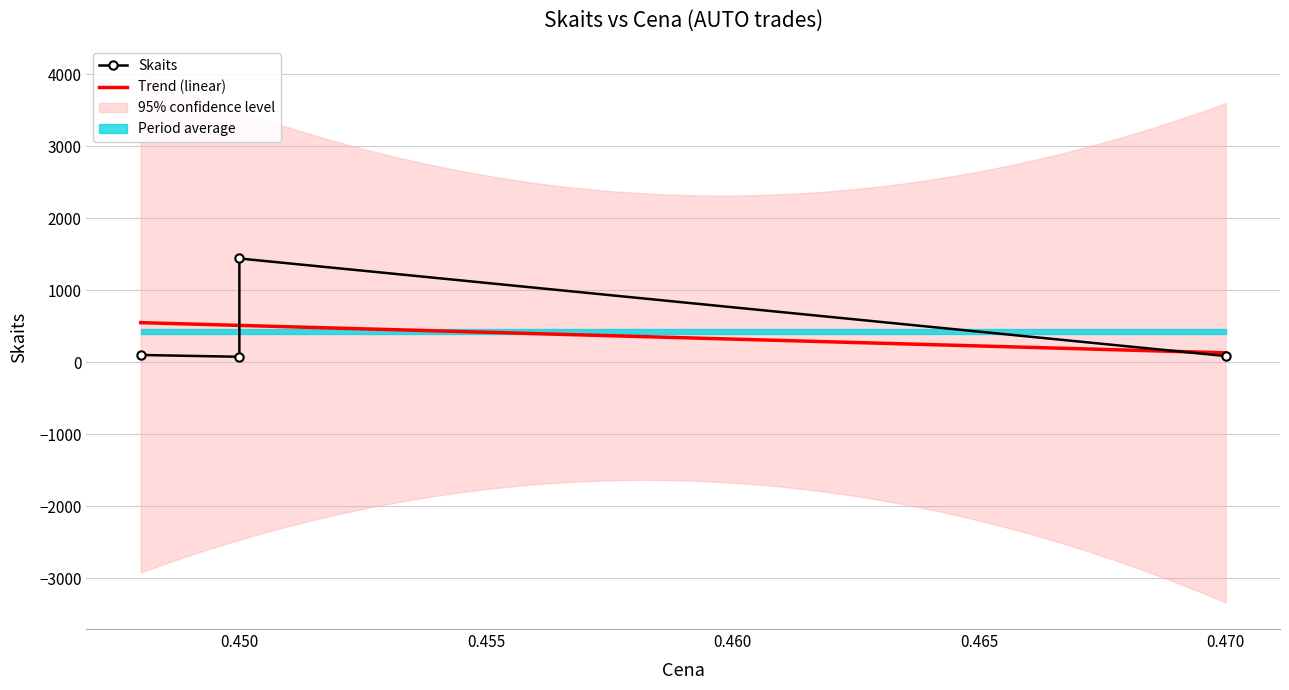

Is the value of Skaits at 0.450 greater than the value of Trend (linear) at 0.450?

No